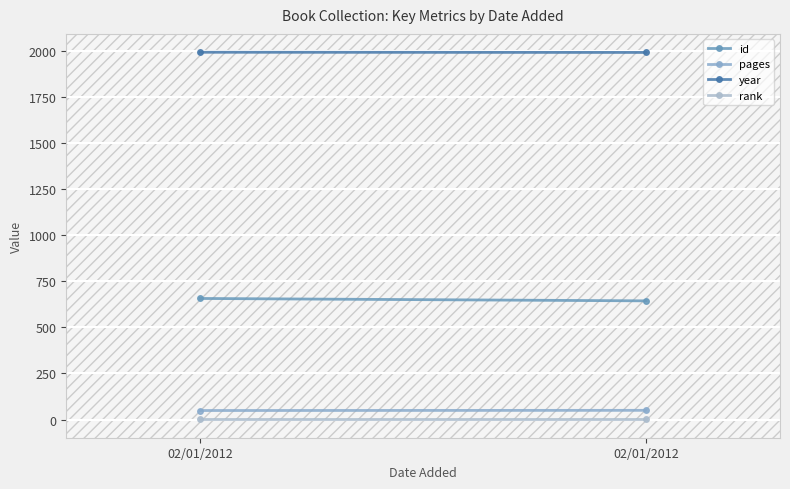

How many lines are shown in the chart?

4